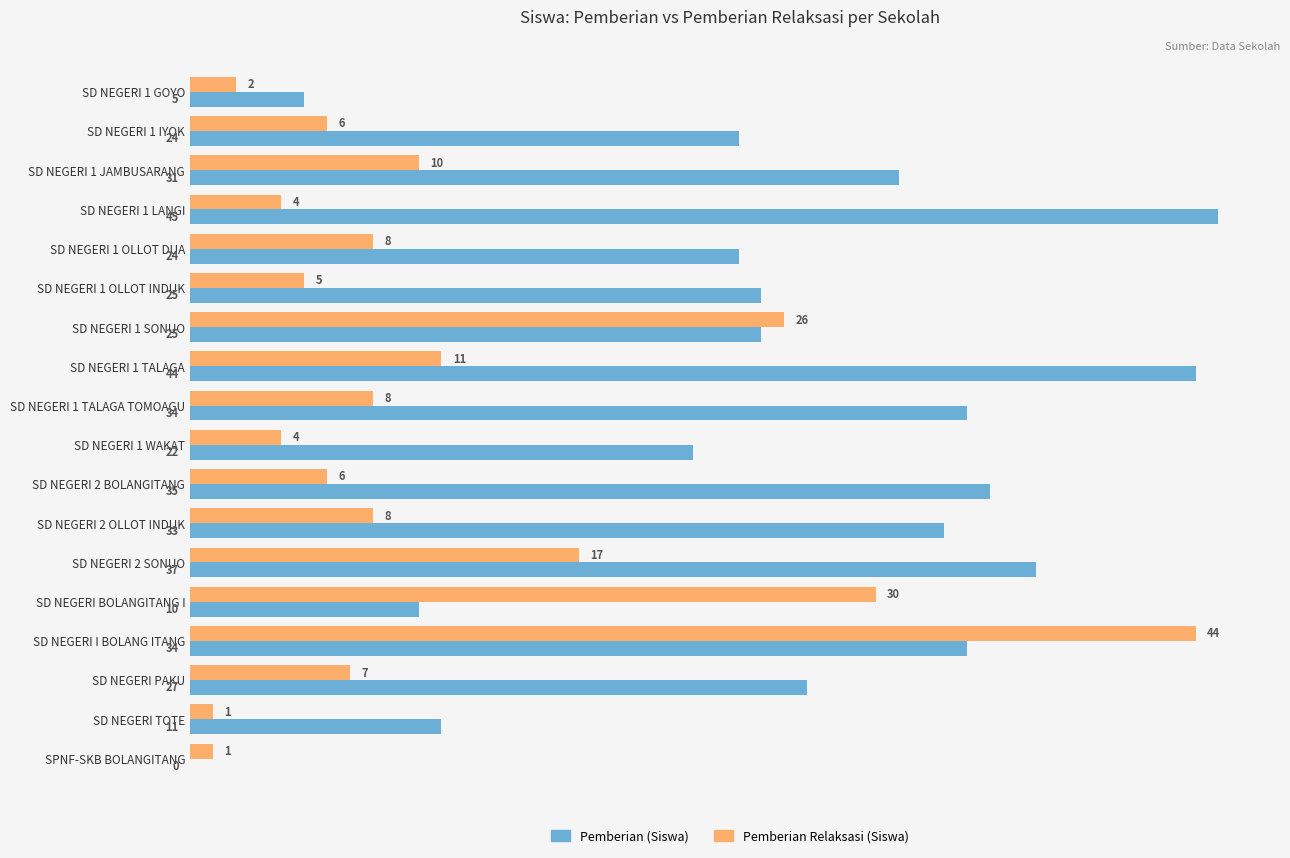

What is the average value of the Pemberian Relaksasi (Siswa) series?

11